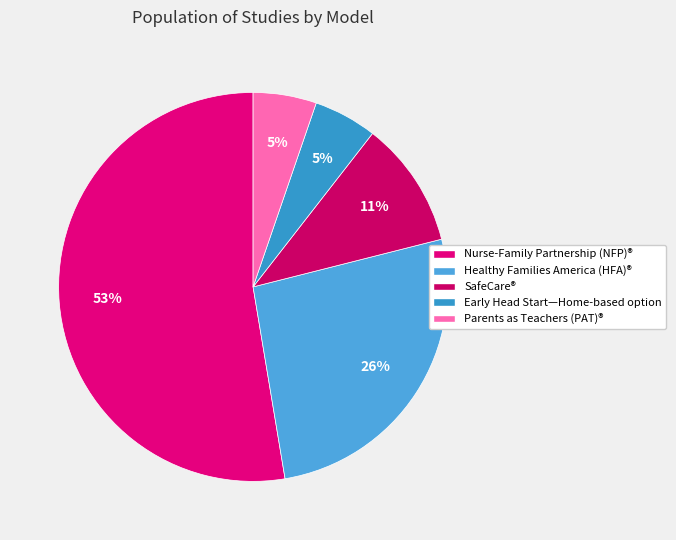

What is the smallest slice in the pie chart?

Early Head Start—Home-based option